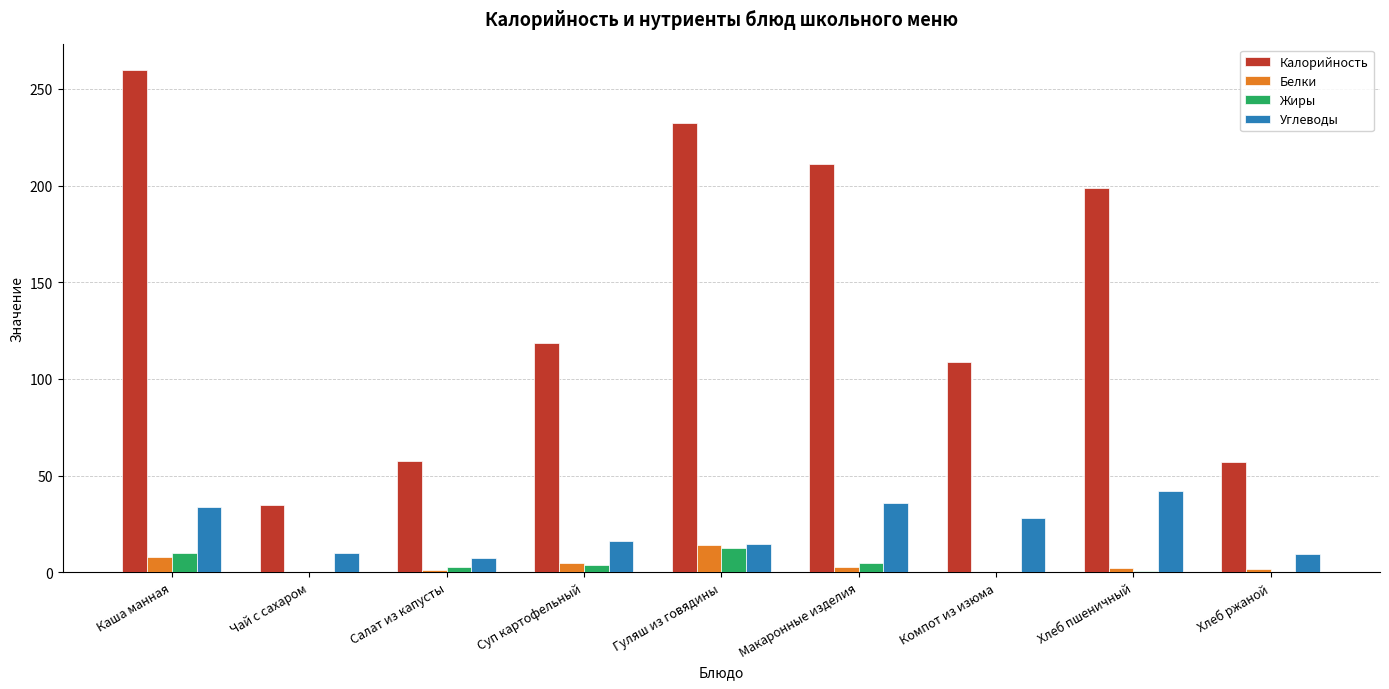

What is the sum of the Белки values at Хлеб ржаной and Каша манная?

9.8